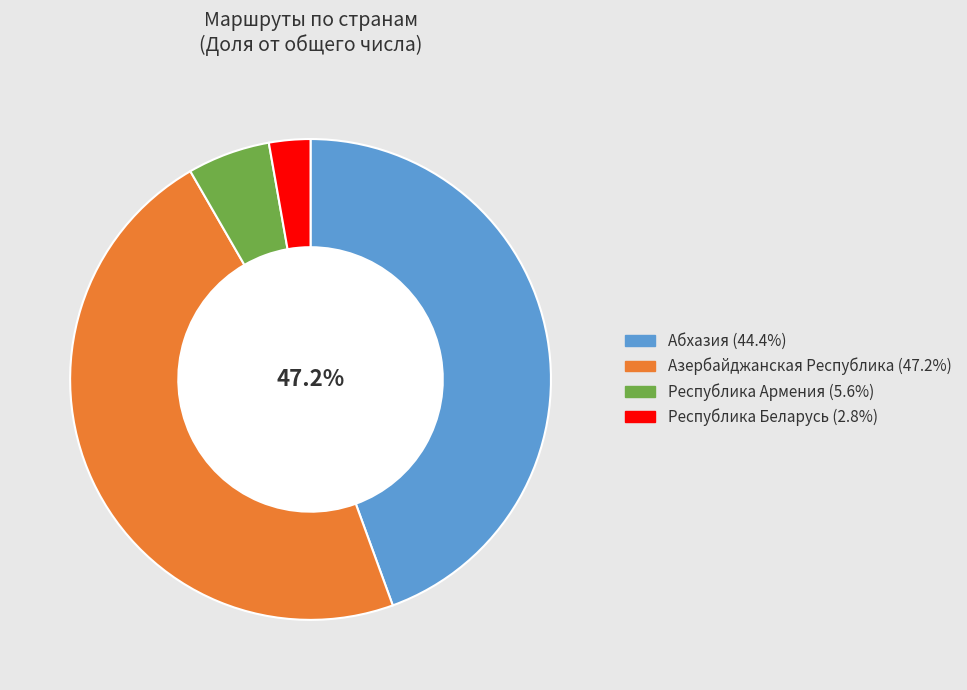

What is the change in value from Азербайджанская Республика to Республика Беларусь?

-16